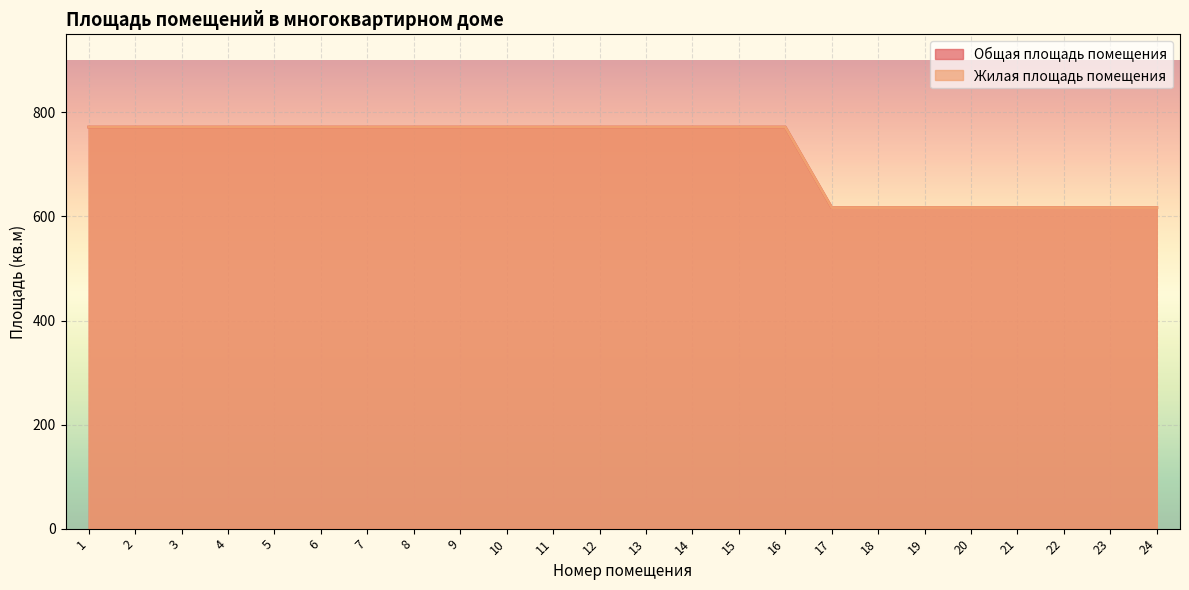

What is the difference between the maximum and minimum values in the Общая площадь помещения series?

154.8